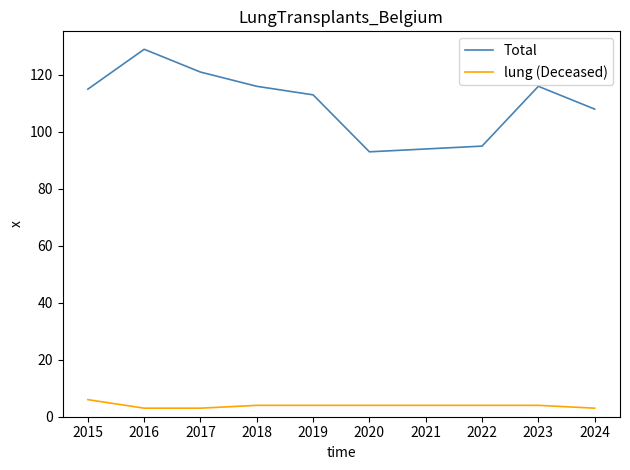

What is the highest value of the Total series?

129